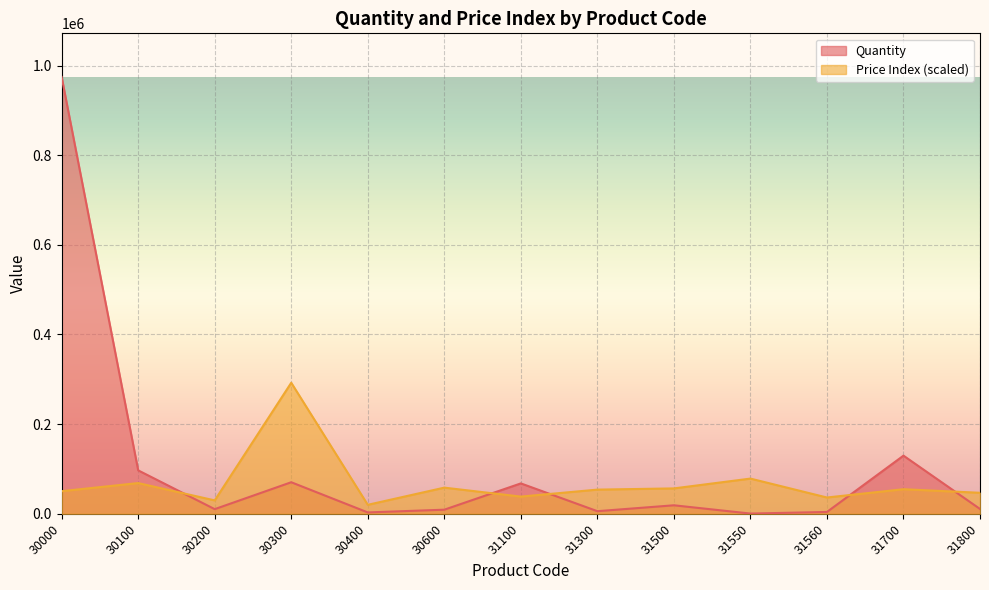

What is the sum of the Price Index values at 30300 and 30100?

360799.5